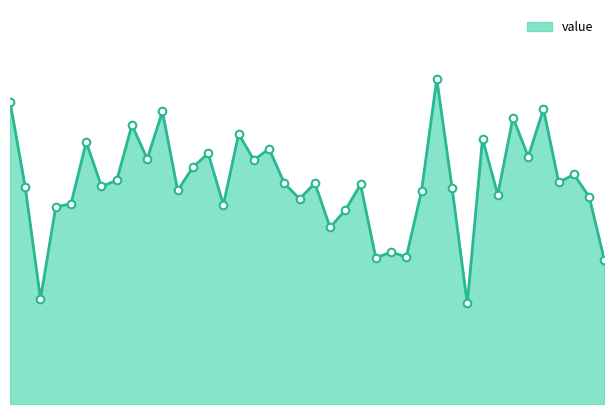

Does the chart have visible grid lines?

No